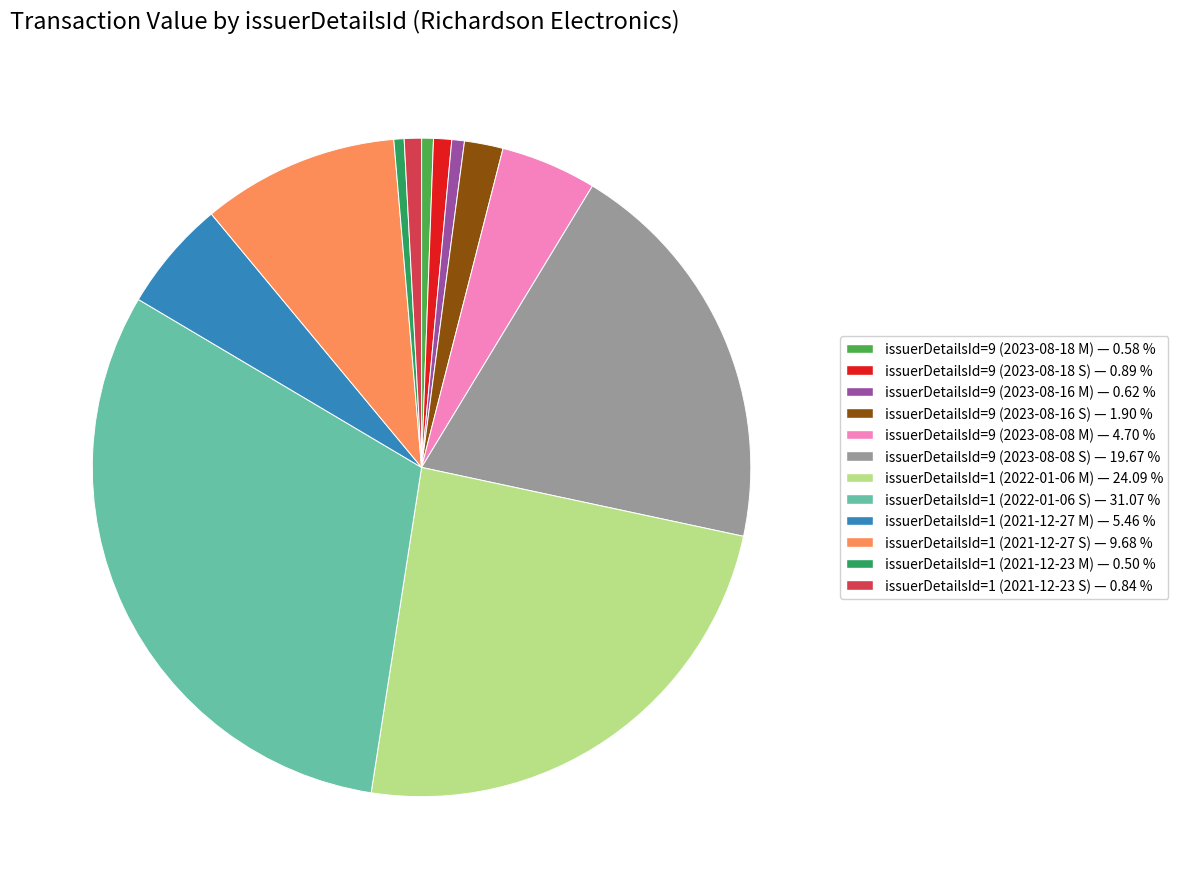

Is there any slice that represents more than half of the pie?

No